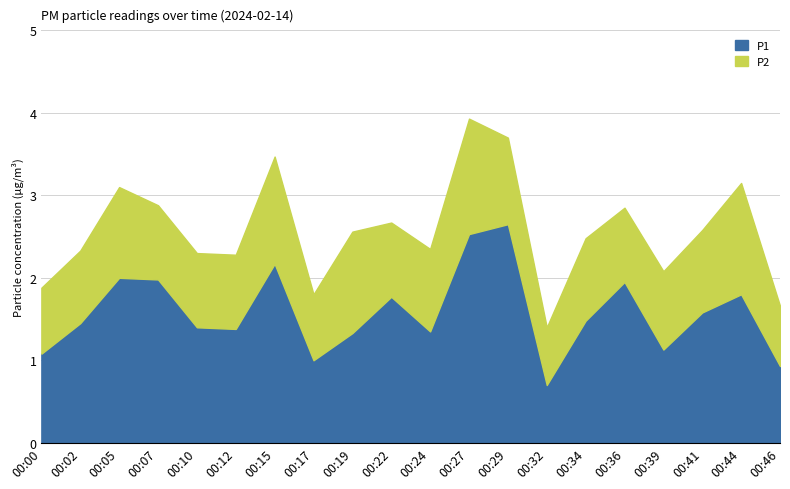

Reading left to right, extract all data points from this chart.

P1: 1.1	1.4	2.0	2.0	1.4	1.4	2.2	1.0	1.3	1.8	1.4	2.5	2.6	0.7	1.5	1.9	1.1	1.6	1.8	0.9
P2: 0.8	0.9	1.1	0.9	0.9	0.9	1.3	0.8	1.2	0.9	1.0	1.4	1.1	0.7	1.0	0.9	0.9	1.0	1.4	0.7